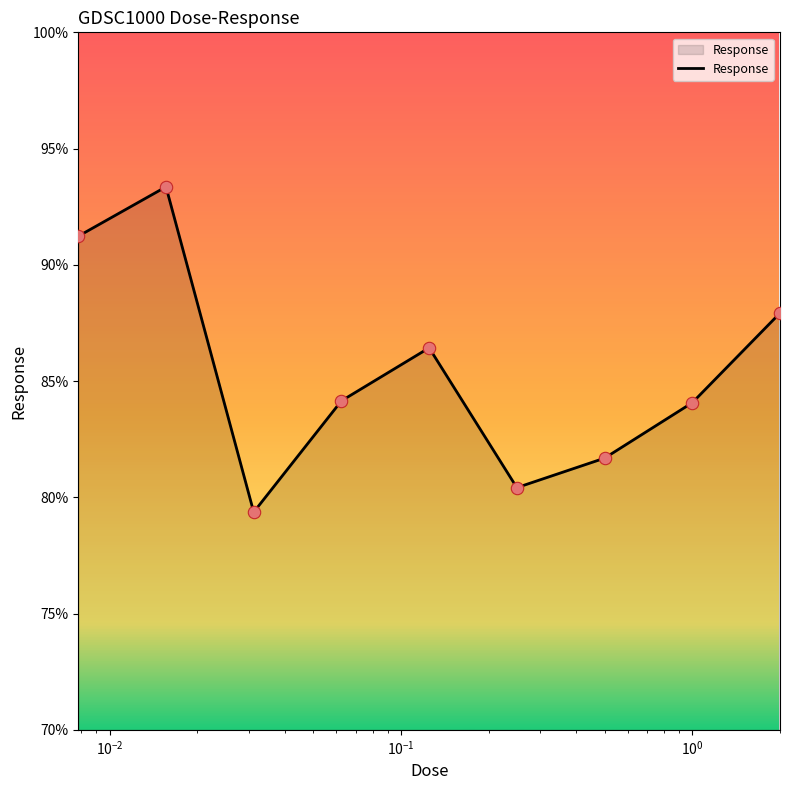

What is the difference between the maximum and minimum values?

14.0